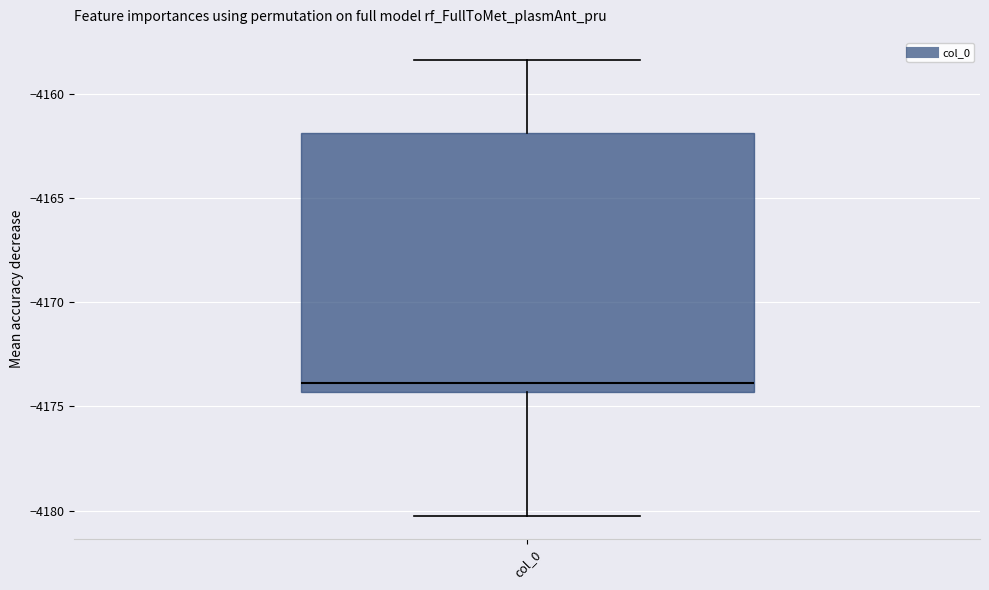

Read this box plot against the y-axis: the position of the median line, the range covered by the box, and the ends of both whiskers. The values are not printed on the chart, so give them approximately, as read against the axis.

median -4174.0, box -4174.5 to -4162.0, whiskers -4180.5 to -4158.5